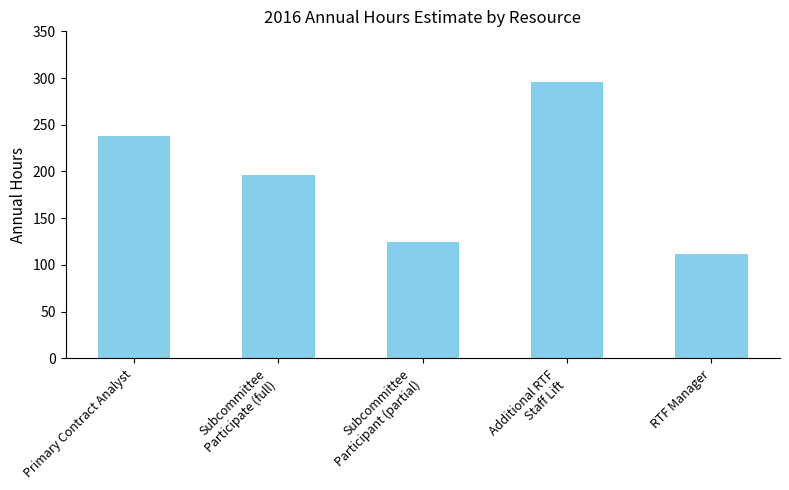

Which has a higher value, Additional RTF
Staff Lift or Subcommittee
Participant (partial)?

Additional RTF
Staff Lift